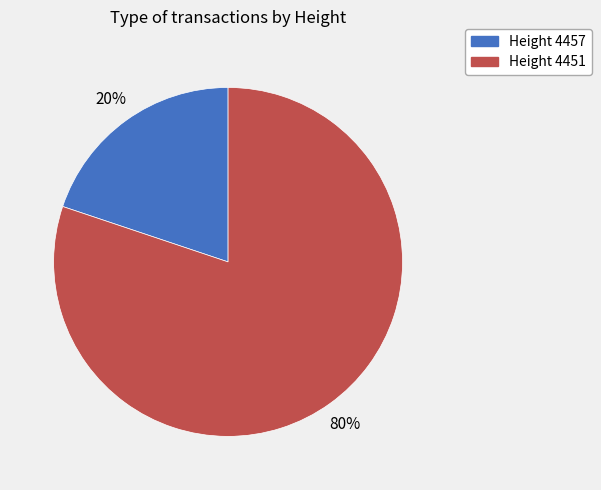

To the nearest percent, what is the difference between the largest and smallest slice percentages?

60%